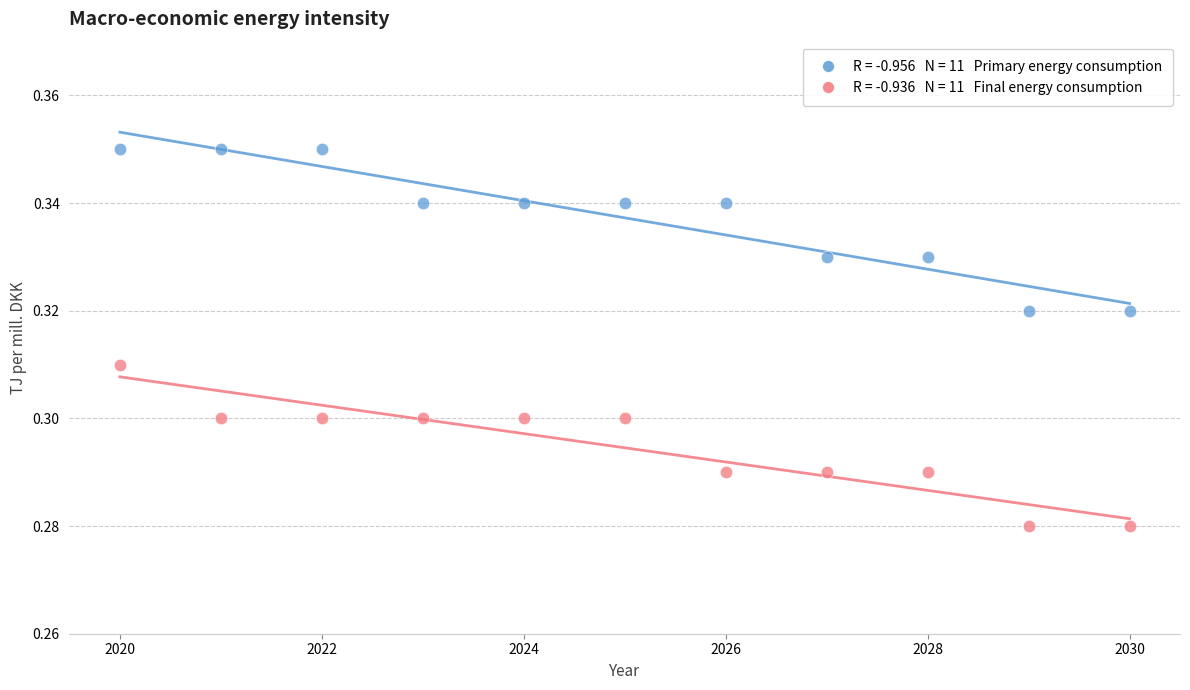

Across all data points, what is the range of X values (max minus min)?

10.0